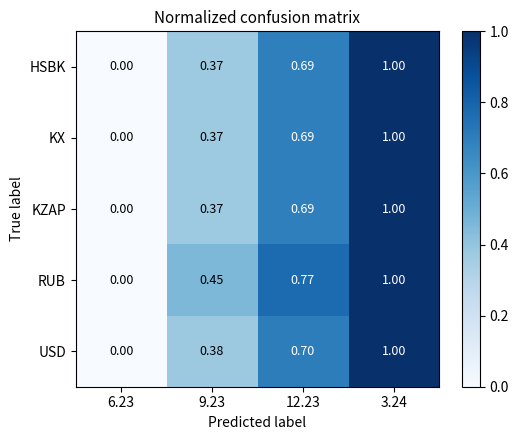

Between 6.23 and 9.23, which series saw the biggest shift?

RUB